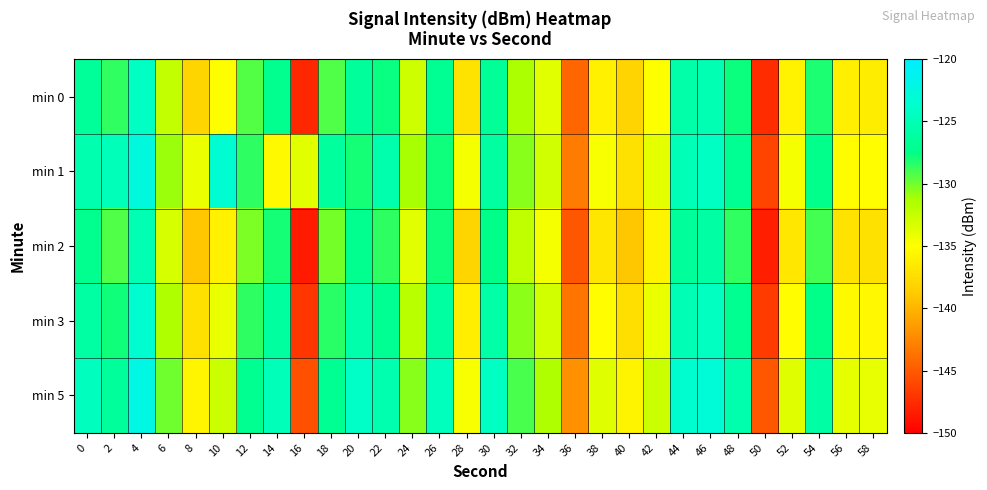

Between 24 and 8, which is larger?

24